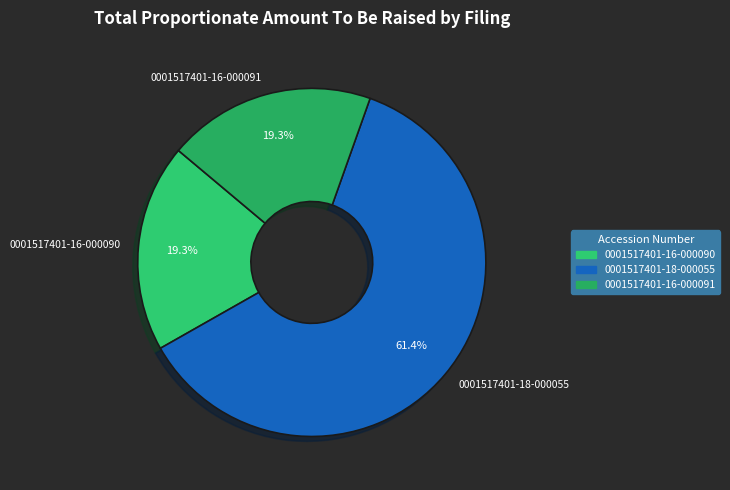

What percentage is NOT represented by 0001517401-18-000055?

38.6%